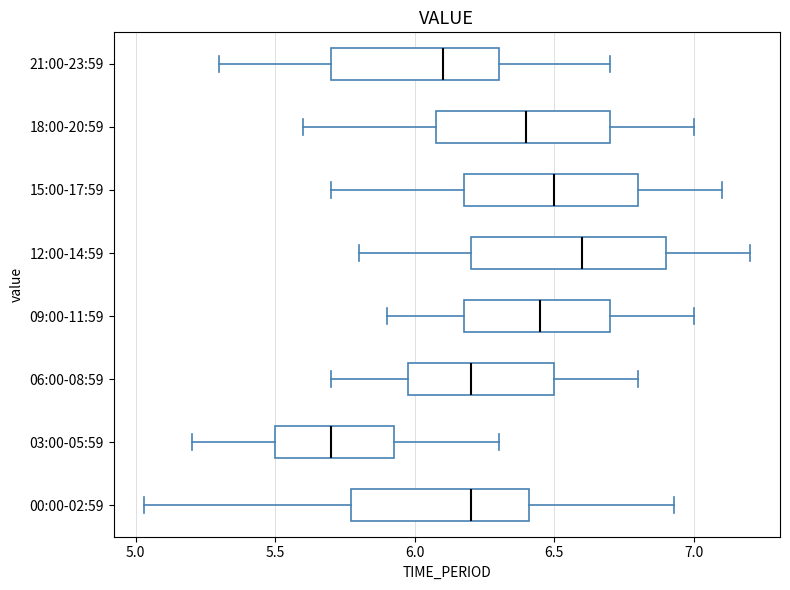

Reading bottom to top, transcribe this box plot: for each box, give where its median line is, the range the box spans, and where its two whiskers end, as read against the x-axis. The values are not printed on the chart, so give them approximately, as read against the axis.

00:00-02:59: median 6.20, box 5.75 to 6.40, whiskers 5.05 to 6.95
03:00-05:59: median 5.70, box 5.50 to 5.95, whiskers 5.20 to 6.30
06:00-08:59: median 6.20, box 6.00 to 6.50, whiskers 5.70 to 6.80
09:00-11:59: median 6.45, box 6.20 to 6.70, whiskers 5.90 to 7.00
12:00-14:59: median 6.60, box 6.20 to 6.90, whiskers 5.80 to 7.20
15:00-17:59: median 6.50, box 6.20 to 6.80, whiskers 5.70 to 7.10
18:00-20:59: median 6.40, box 6.10 to 6.70, whiskers 5.60 to 7.00
21:00-23:59: median 6.10, box 5.70 to 6.30, whiskers 5.30 to 6.70